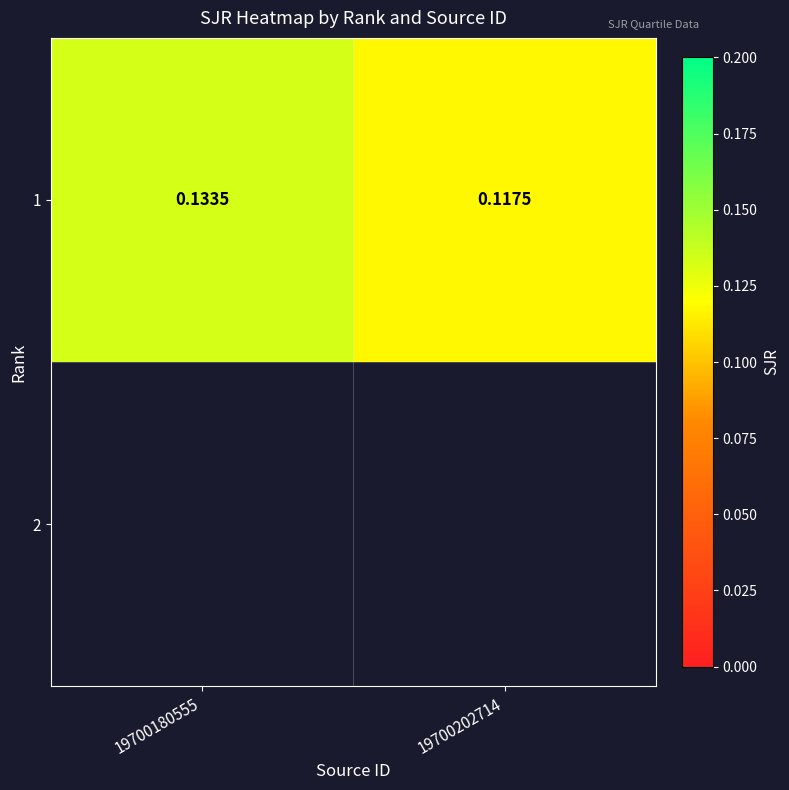

Which label corresponds to the smallest value in the chart?

19700202714